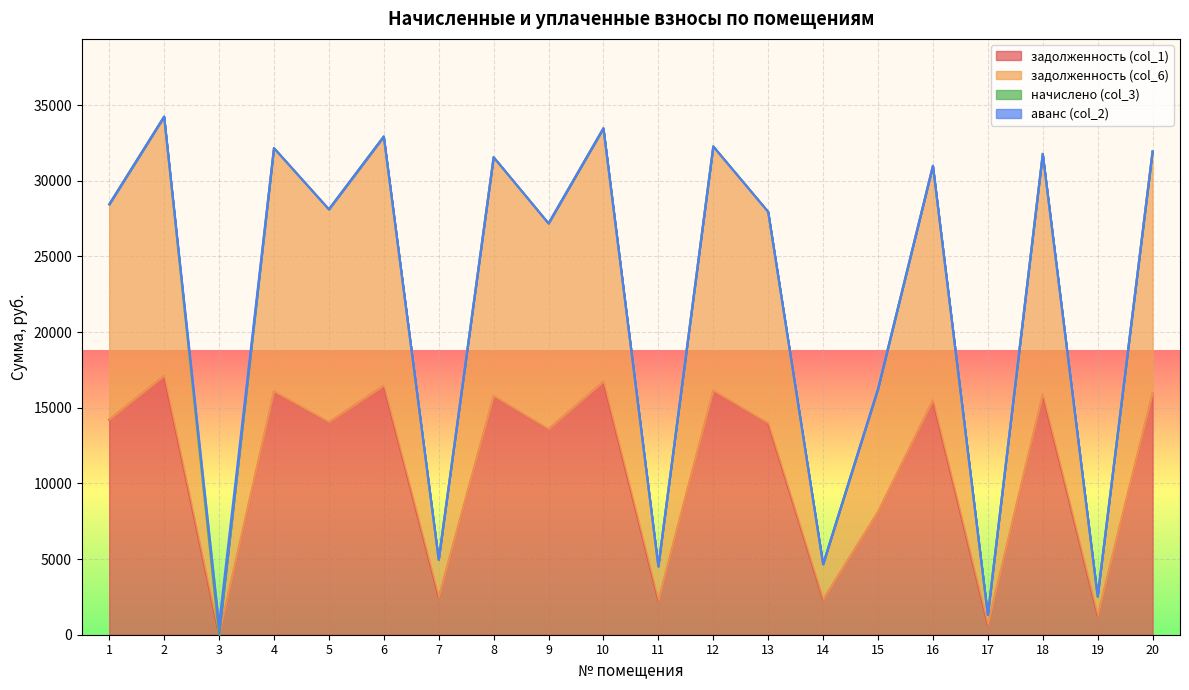

Which category has the lowest value across all series?

3